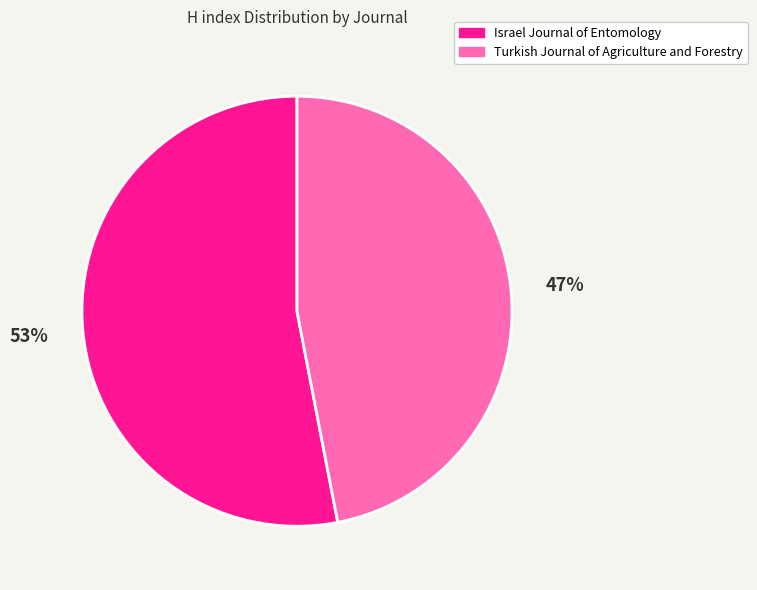

Which has a higher value, Turkish Journal of Agriculture and Forestry or Israel Journal of Entomology?

Israel Journal of Entomology